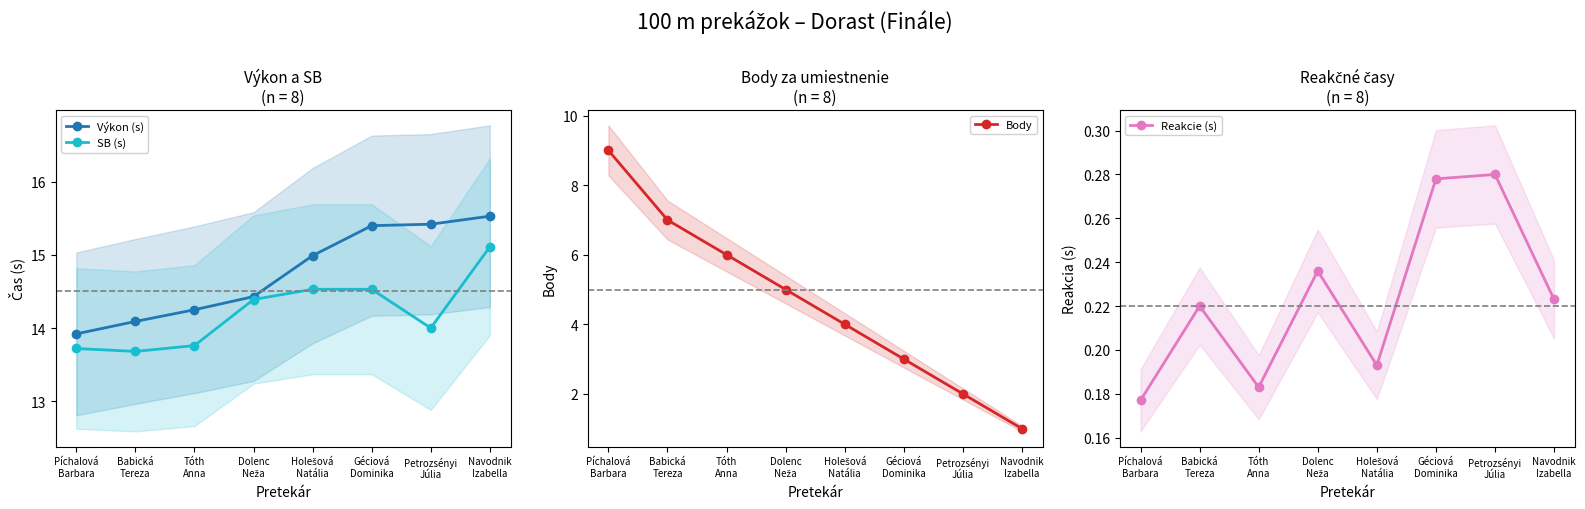

At which category is the sum across all series the highest?

Píchalová
Barbara